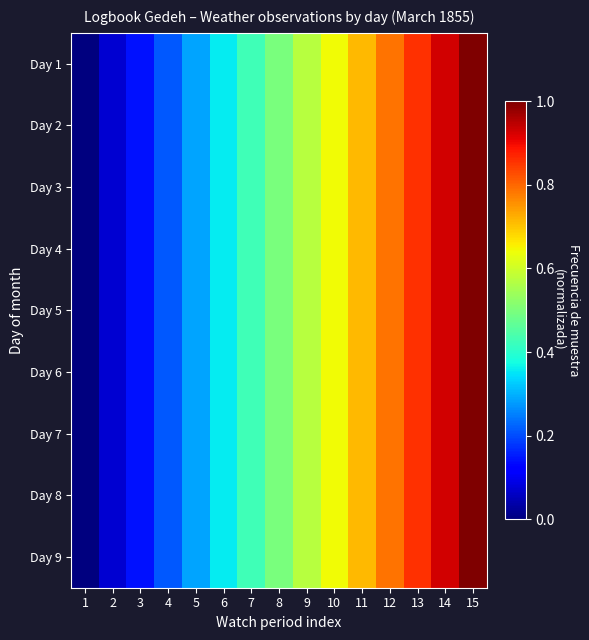

Reading left to right, extract all data points from this chart.

Day 1: 1=0.0	2=0.1	3=0.1	4=0.2	5=0.3	6=0.4	7=0.4	8=0.5	9=0.6	10=0.6	11=0.7	12=0.8	13=0.9	14=0.9	15=1.0
Day 2: 1=0.0	2=0.1	3=0.1	4=0.2	5=0.3	6=0.4	7=0.4	8=0.5	9=0.6	10=0.6	11=0.7	12=0.8	13=0.9	14=0.9	15=1.0
Day 3: 1=0.0	2=0.1	3=0.1	4=0.2	5=0.3	6=0.4	7=0.4	8=0.5	9=0.6	10=0.6	11=0.7	12=0.8	13=0.9	14=0.9	15=1.0
Day 4: 1=0.0	2=0.1	3=0.1	4=0.2	5=0.3	6=0.4	7=0.4	8=0.5	9=0.6	10=0.6	11=0.7	12=0.8	13=0.9	14=0.9	15=1.0
Day 5: 1=0.0	2=0.1	3=0.1	4=0.2	5=0.3	6=0.4	7=0.4	8=0.5	9=0.6	10=0.6	11=0.7	12=0.8	13=0.9	14=0.9	15=1.0
Day 6: 1=0.0	2=0.1	3=0.1	4=0.2	5=0.3	6=0.4	7=0.4	8=0.5	9=0.6	10=0.6	11=0.7	12=0.8	13=0.9	14=0.9	15=1.0
Day 7: 1=0.0	2=0.1	3=0.1	4=0.2	5=0.3	6=0.4	7=0.4	8=0.5	9=0.6	10=0.6	11=0.7	12=0.8	13=0.9	14=0.9	15=1.0
Day 8: 1=0.0	2=0.1	3=0.1	4=0.2	5=0.3	6=0.4	7=0.4	8=0.5	9=0.6	10=0.6	11=0.7	12=0.8	13=0.9	14=0.9	15=1.0
Day 9: 1=0.0	2=0.1	3=0.1	4=0.2	5=0.3	6=0.4	7=0.4	8=0.5	9=0.6	10=0.6	11=0.7	12=0.8	13=0.9	14=0.9	15=1.0